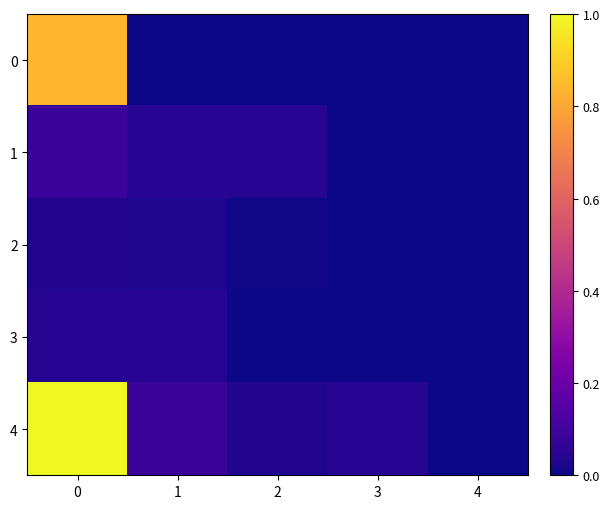

Rank the series by their maximum value, from lowest to highest.

2, 3, 1, 0, 4